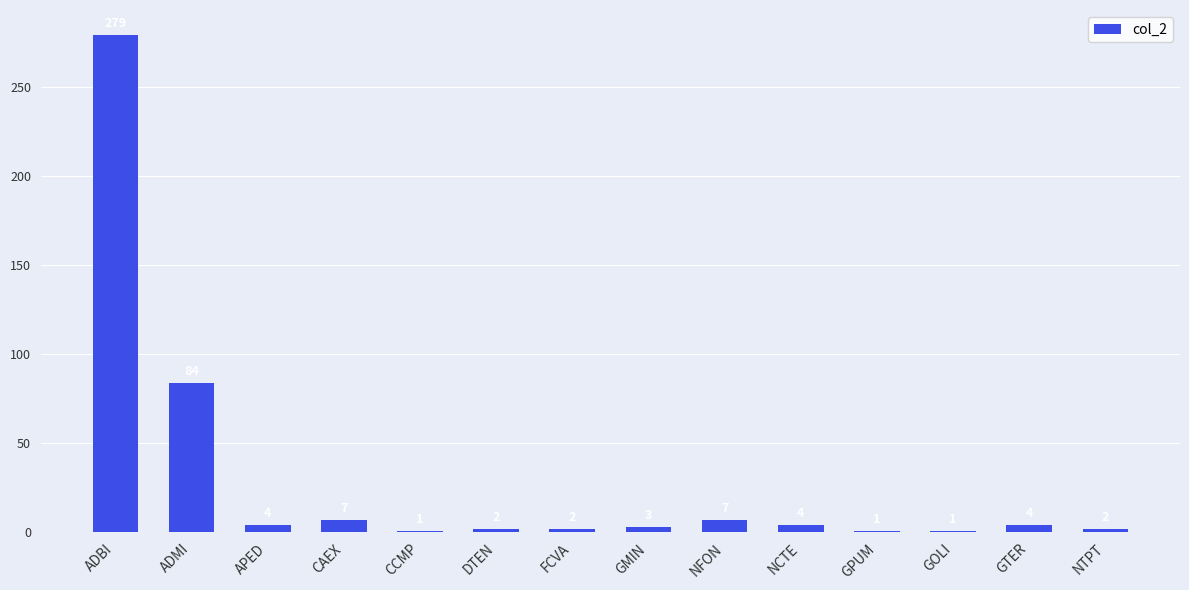

Which category has the highest value across all series?

ADBI